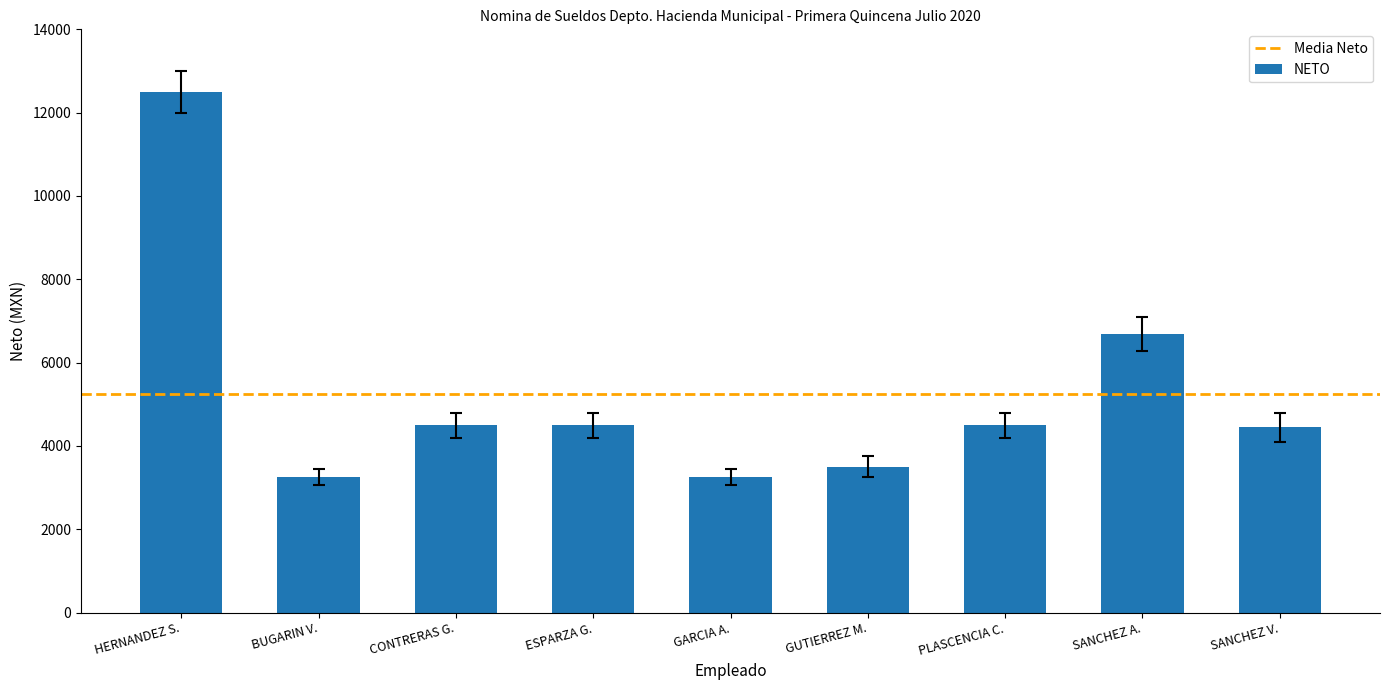

True or false: the data shows 5121.9 at BUGARIN V..

False